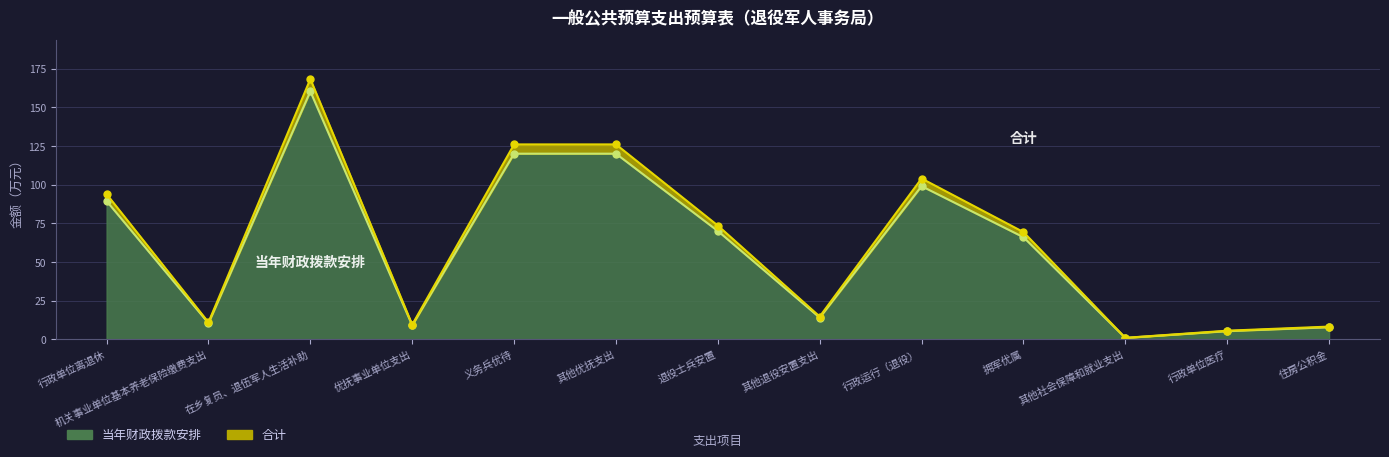

What is the total value across all series at 住房公积金?

16.0